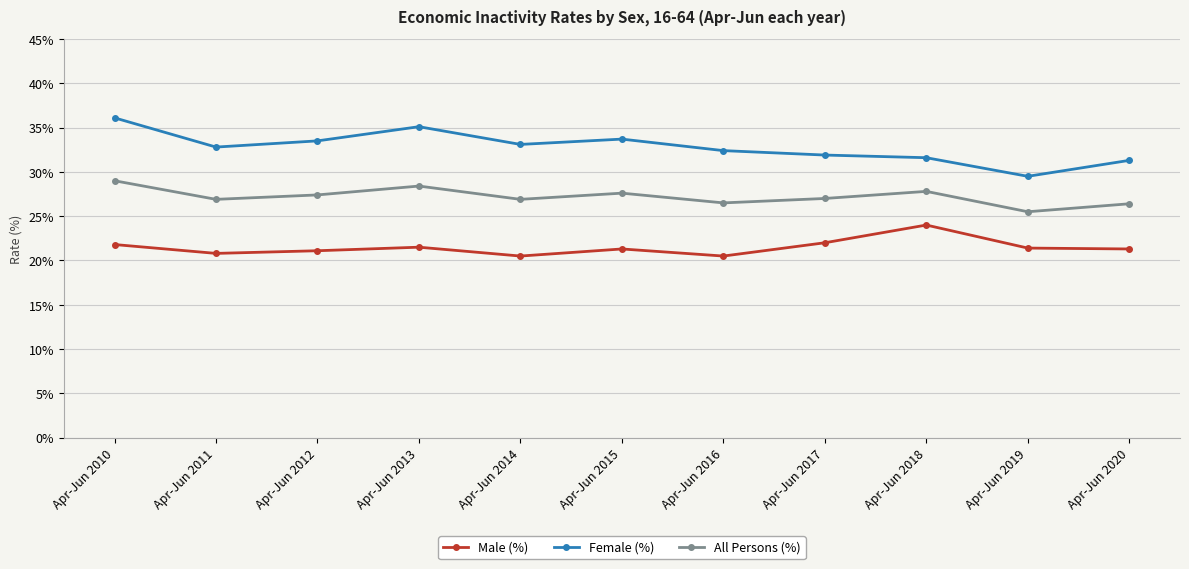

What is the difference between the highest and lowest values at Apr-Jun 2018?

7.6